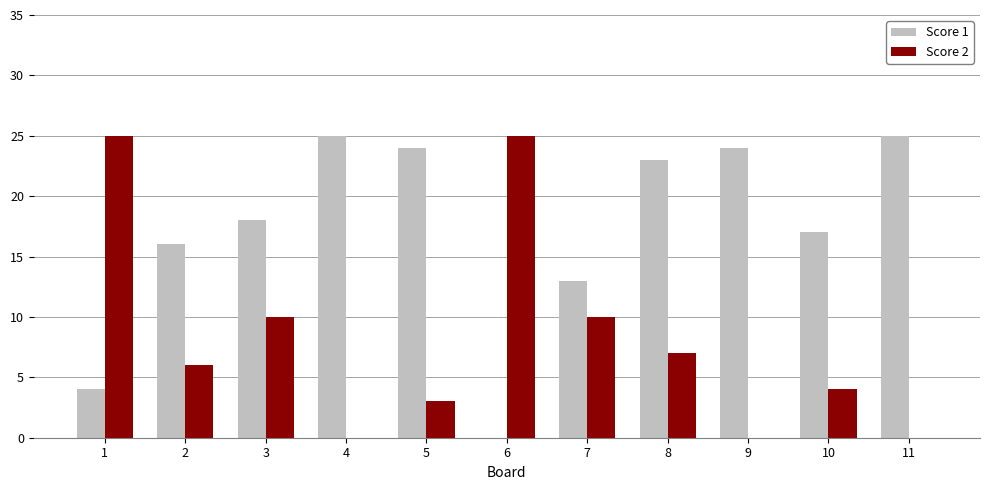

What is the difference between the Score 1 values at 1 and 10?

13